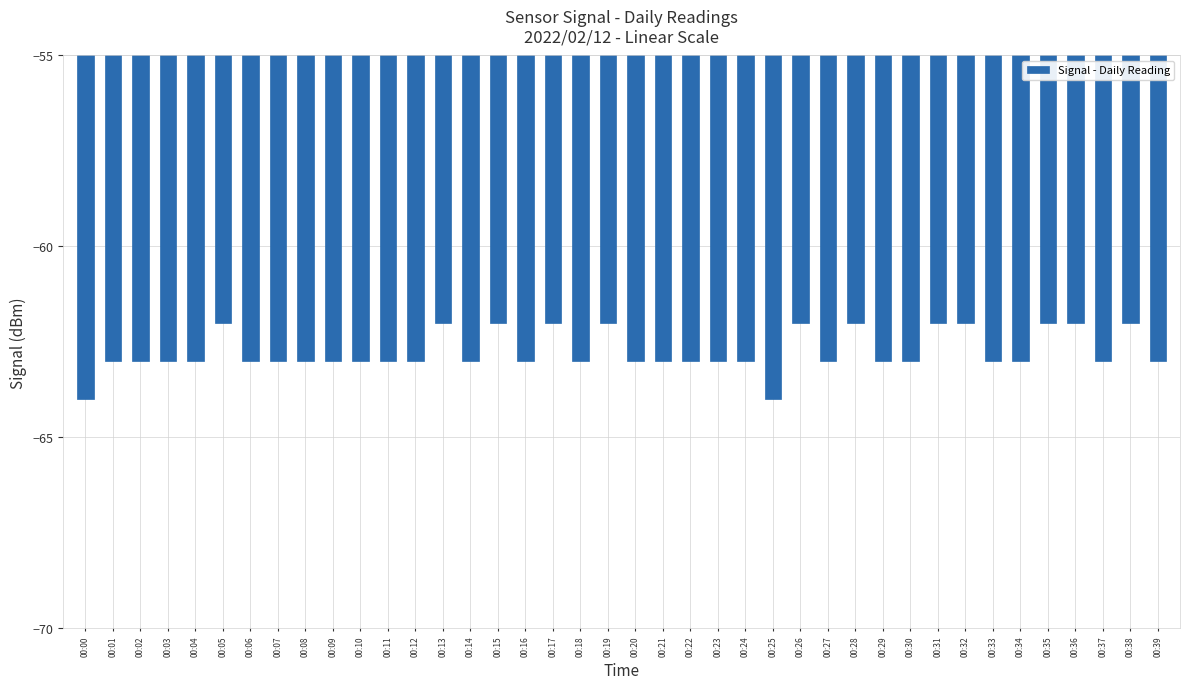

What is the change in value from 00:04 to 00:17?

+1